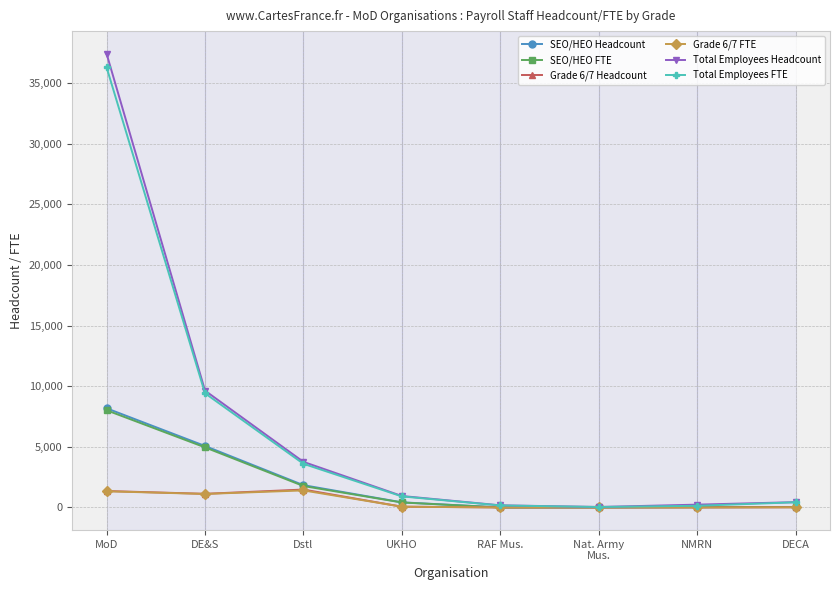

At which category is the sum across all series the highest?

MoD